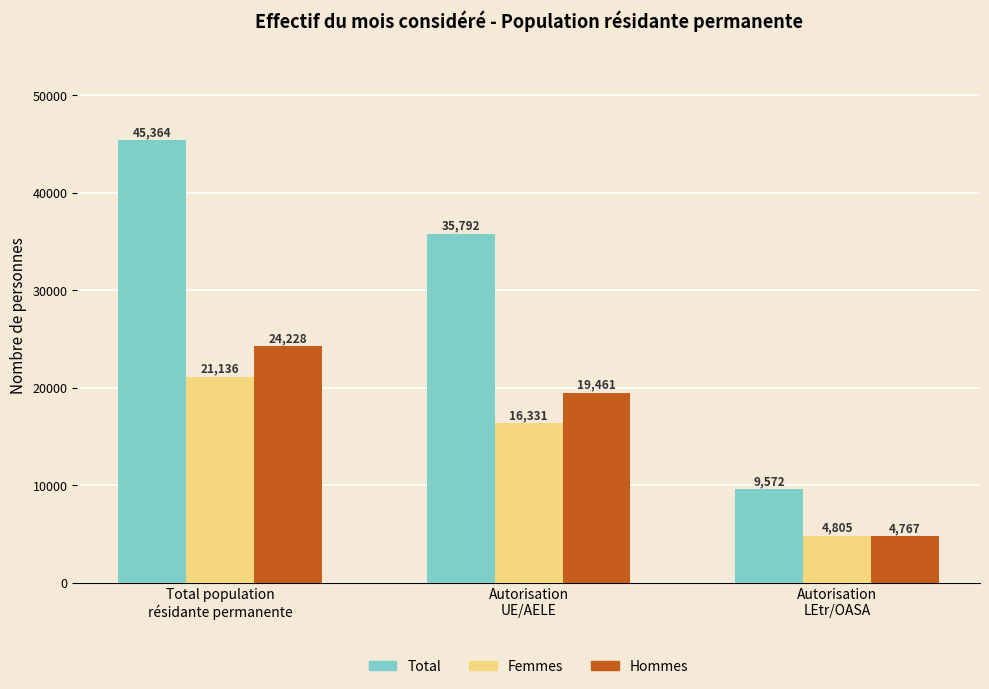

What is the total value across all series at Autorisation
LEtr/OASA?

19144